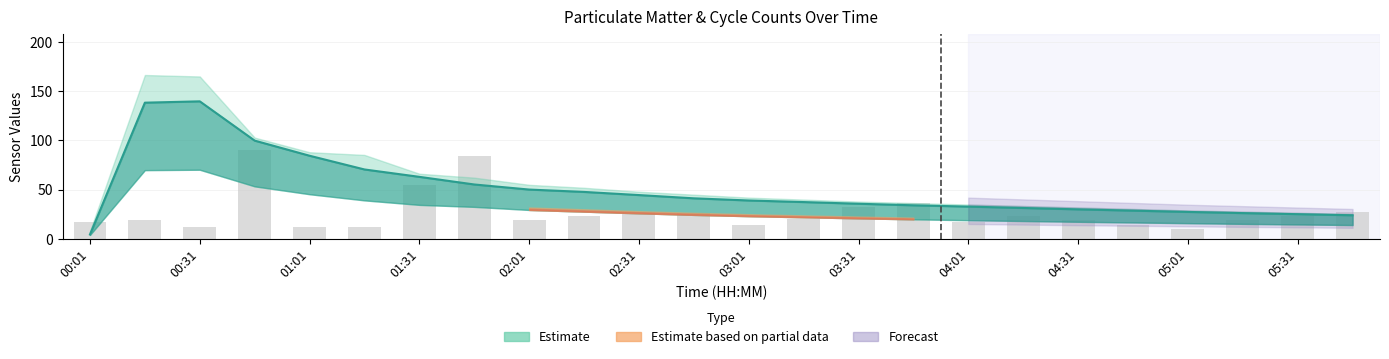

What is the difference between the maximum and minimum values?

80.0